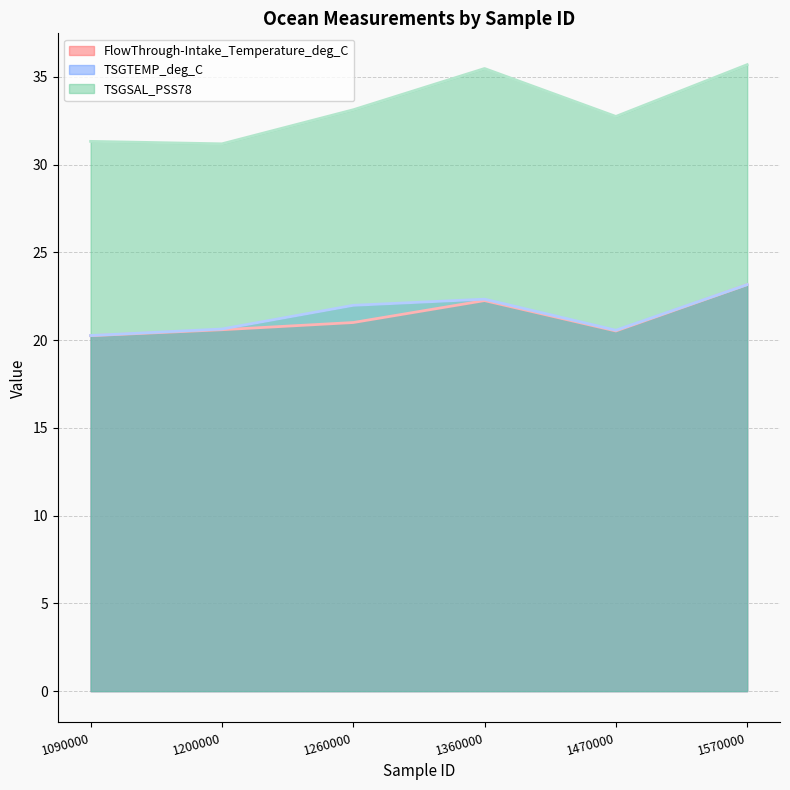

The value of TSGTEMP_deg_C at 1260000 is 15.3. True or false?

False